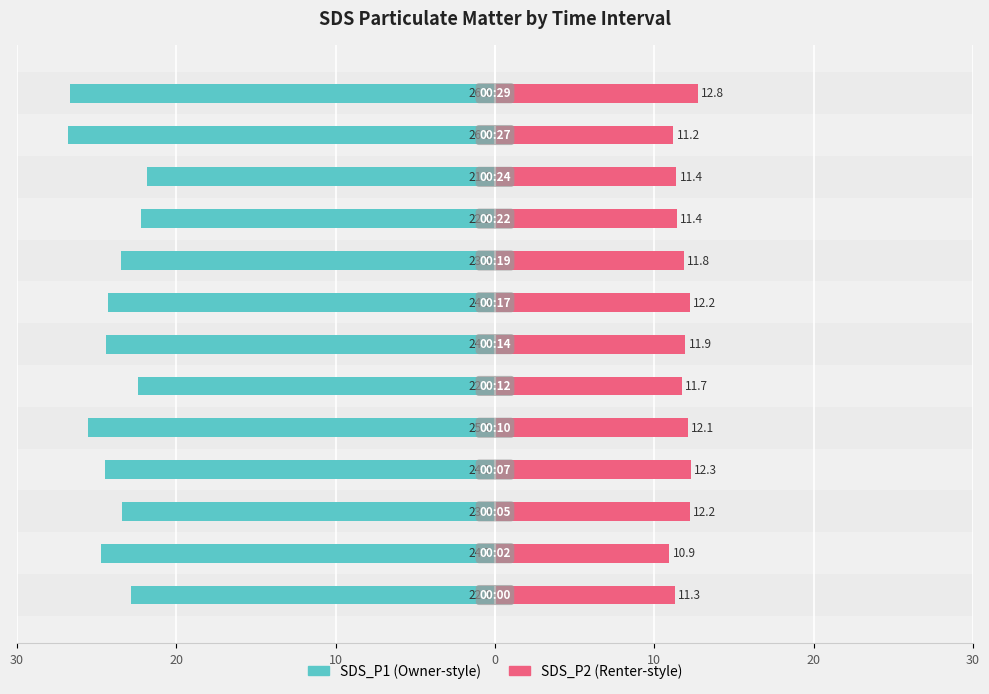

Reading left to right, transcribe all the data shown in this chart.

SDS_P1: -22.9	-24.7	-23.4	-24.5	-25.5	-22.4	-24.4	-24.3	-23.5	-22.2	-21.8	-26.8	-26.6
SDS_P2: 11.3	10.9	12.2	12.3	12.1	11.7	11.9	12.2	11.8	11.4	11.4	11.2	12.8